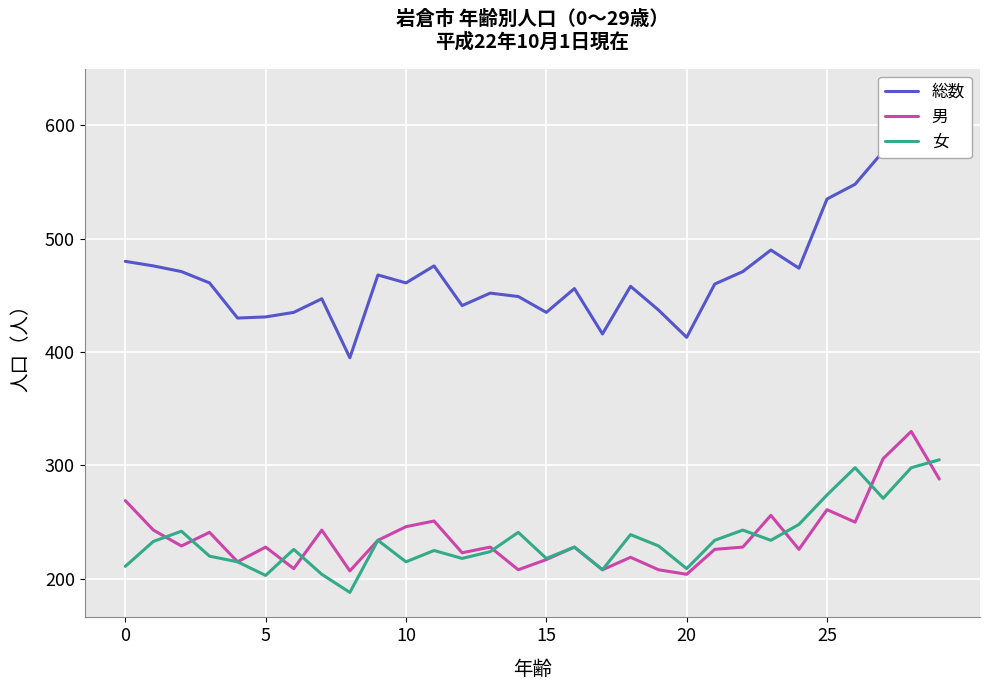

At which category does the chart reach its minimum across all series?

8